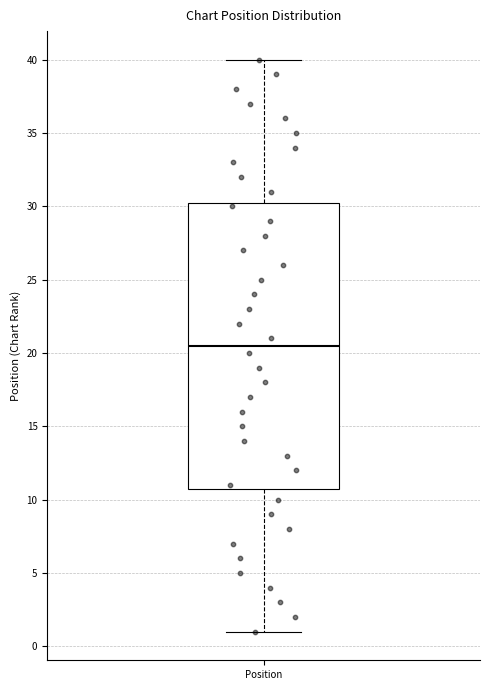

Transcribe this box plot: give where the median line is, the range the box spans, and where the two whiskers end, as read against the y-axis. The values are not printed on the chart, so give them approximately, as read against the axis.

median 20.5, box 11.0 to 30.5, whiskers 1.0 to 40.0